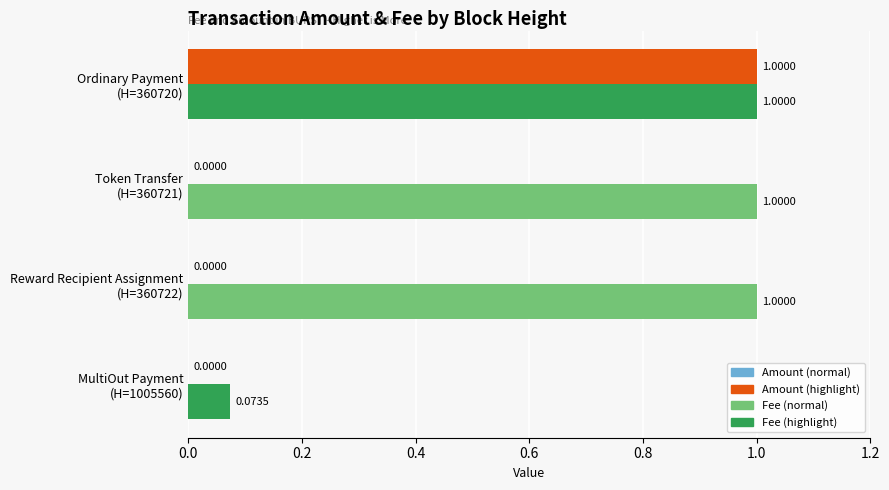

Count the number of categories in the chart.

4